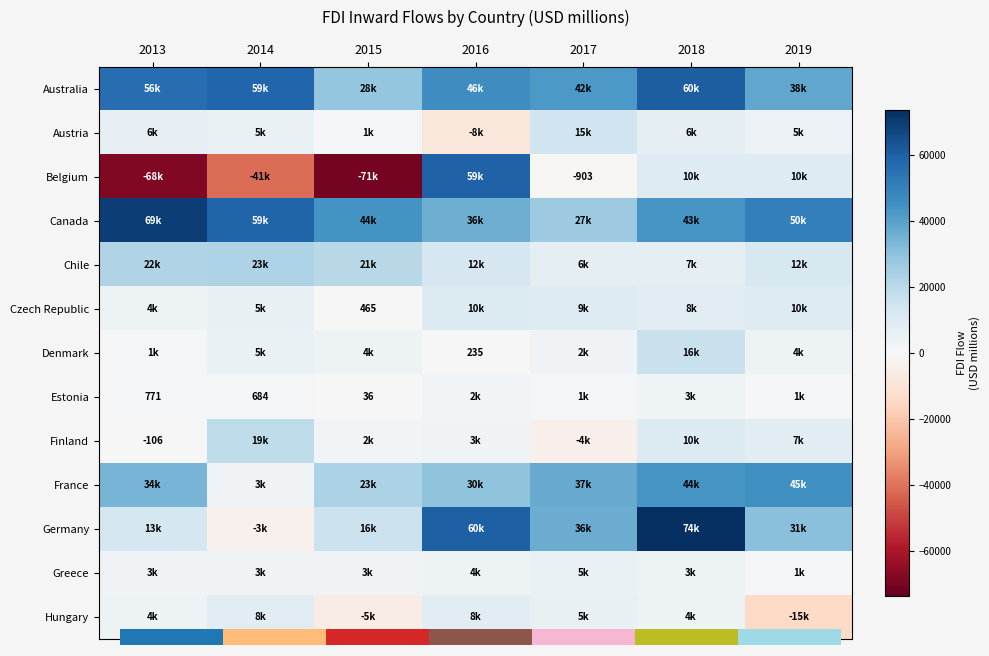

Which category has the highest value across all series?

2018